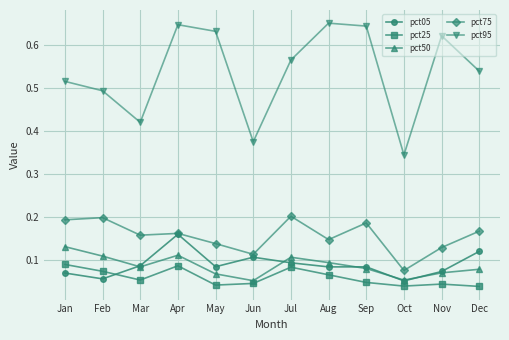

Where is the first local minimum for pct95?

Mar